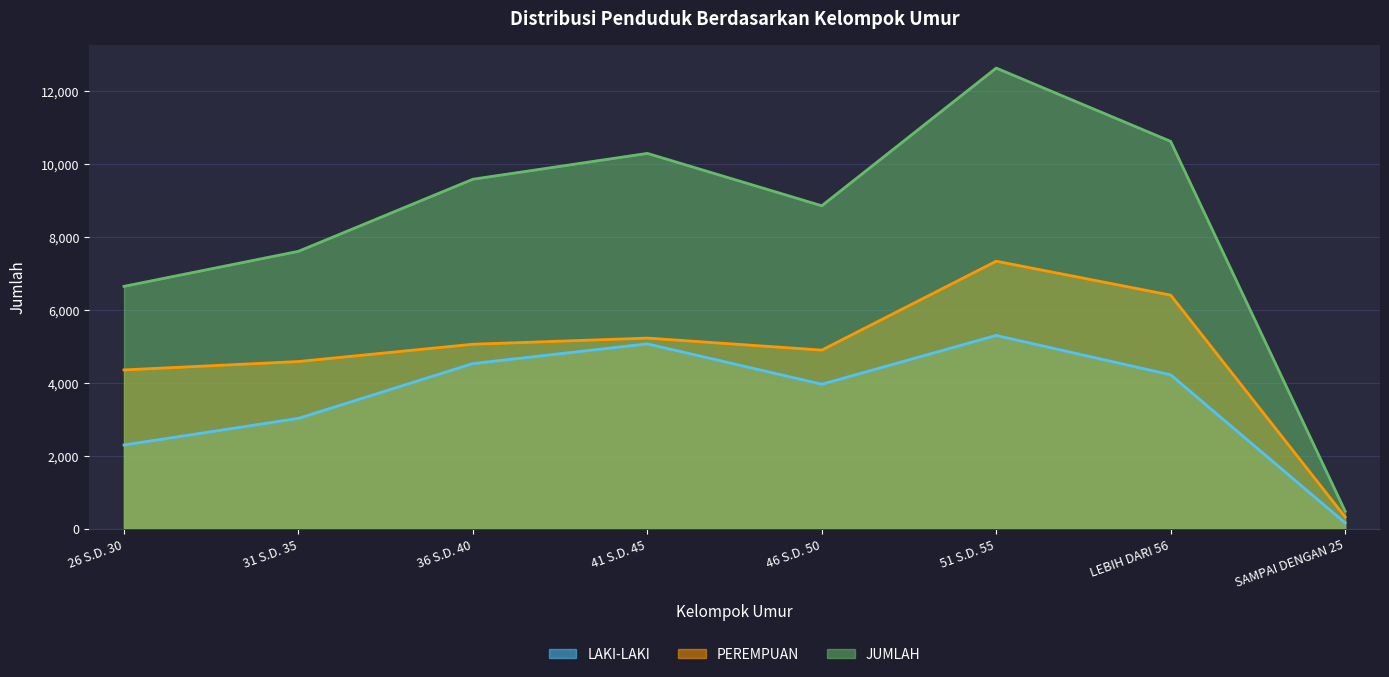

Where does the LAKI-LAKI series first go above 4213?

36 S.D. 40